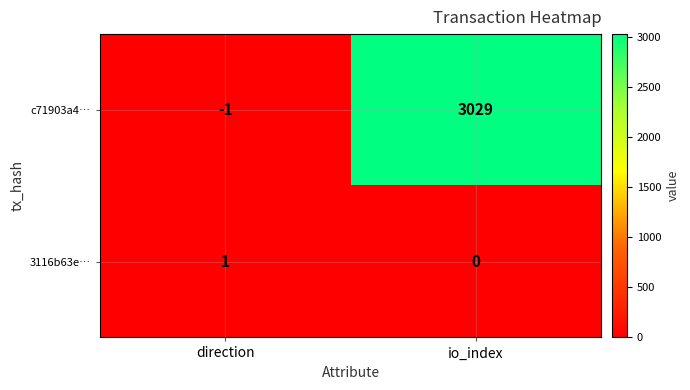

Reading left to right, extract all data points from this chart.

c71903a4…: -1	3029
3116b63e…: 1	0